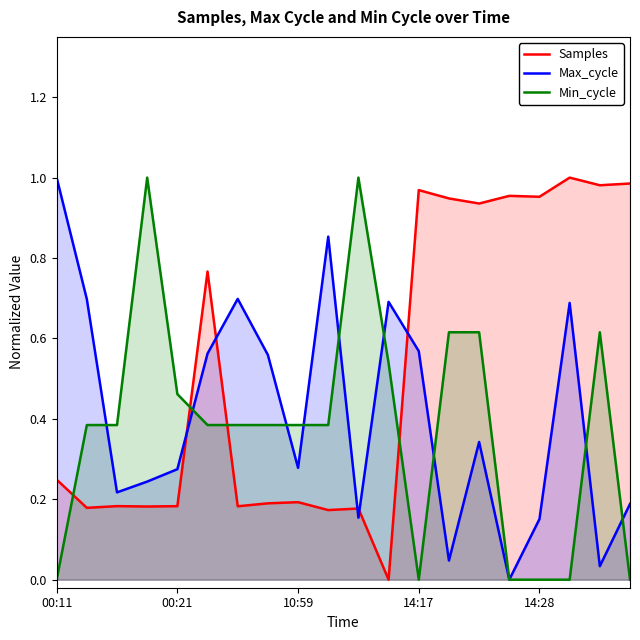

True or false: Max_cycle has more than 2 interior local peaks.

True